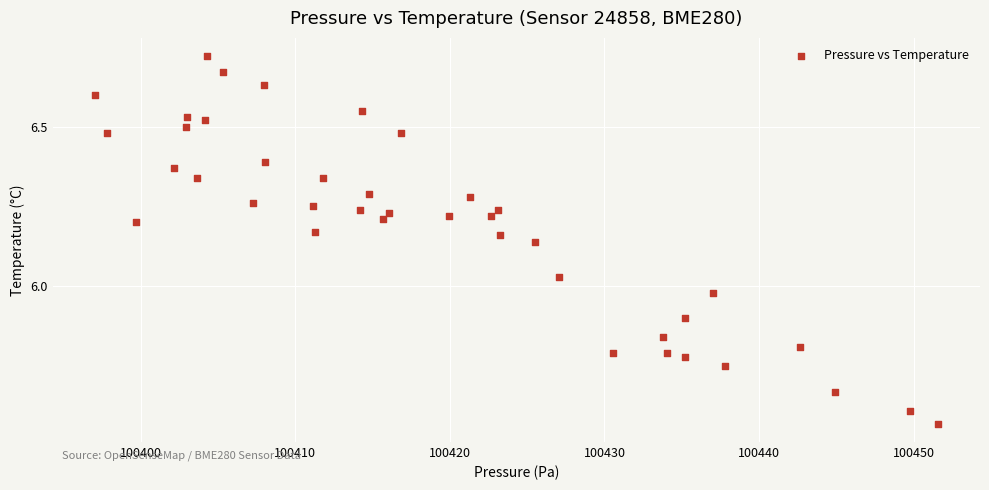

What is the range of X values (max minus min)?

54.5